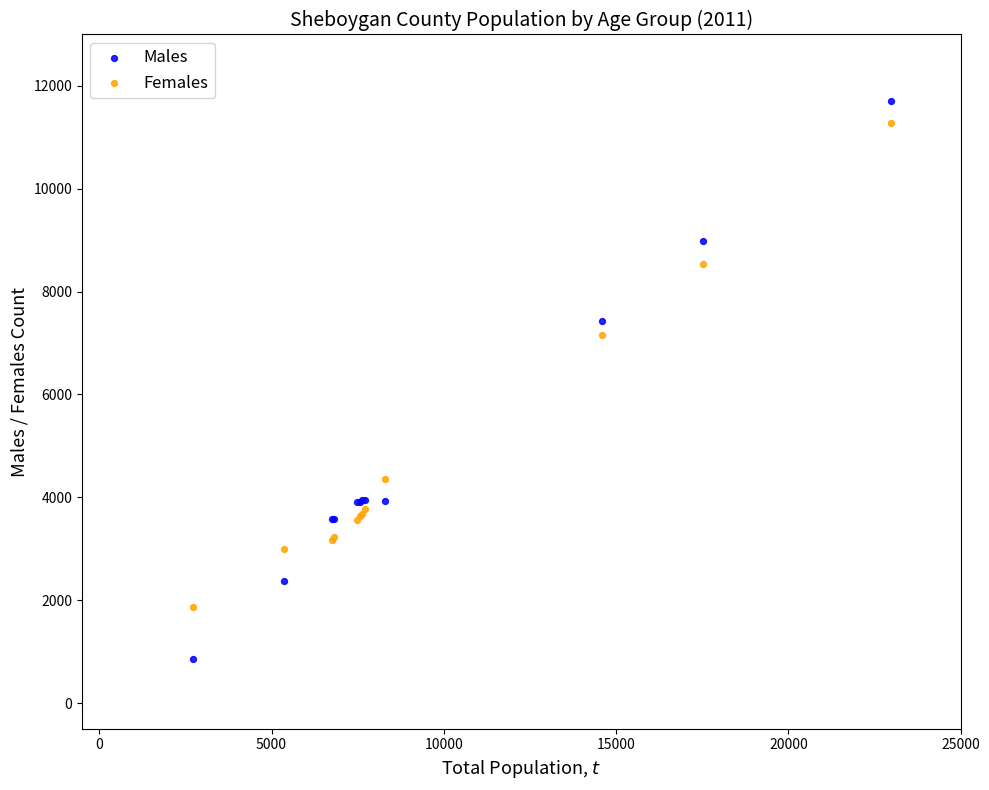

Which series has the widest spread of Y values?

Males